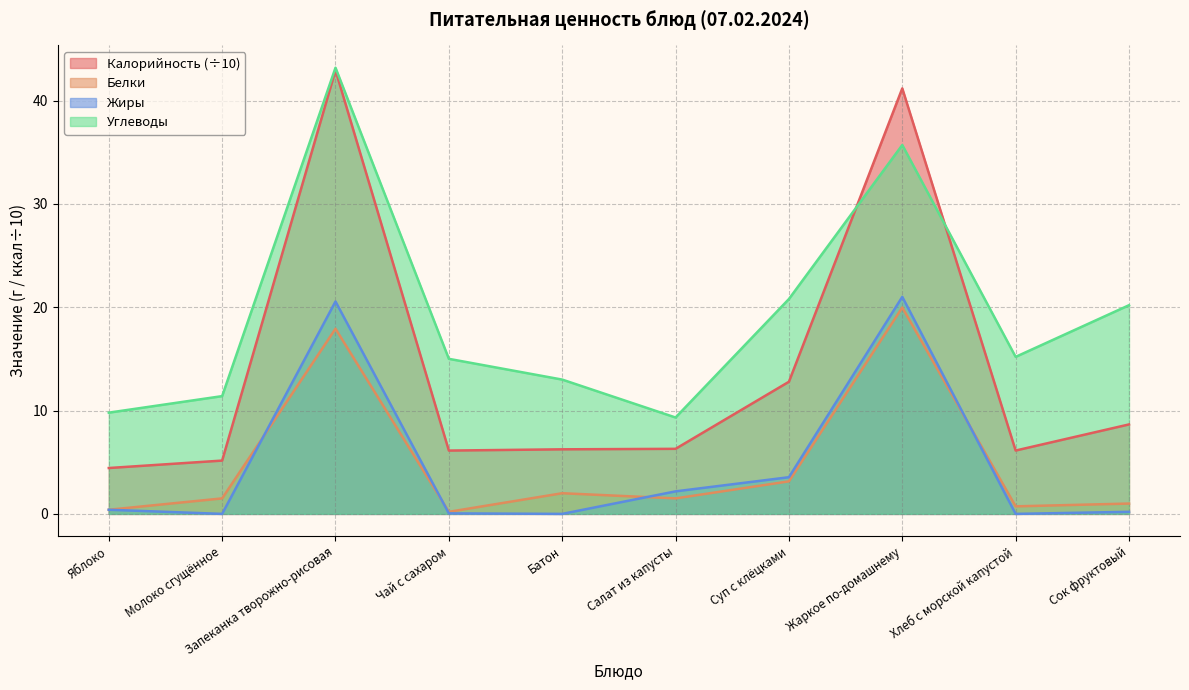

What is the average value of the Калорийность series?

14.0